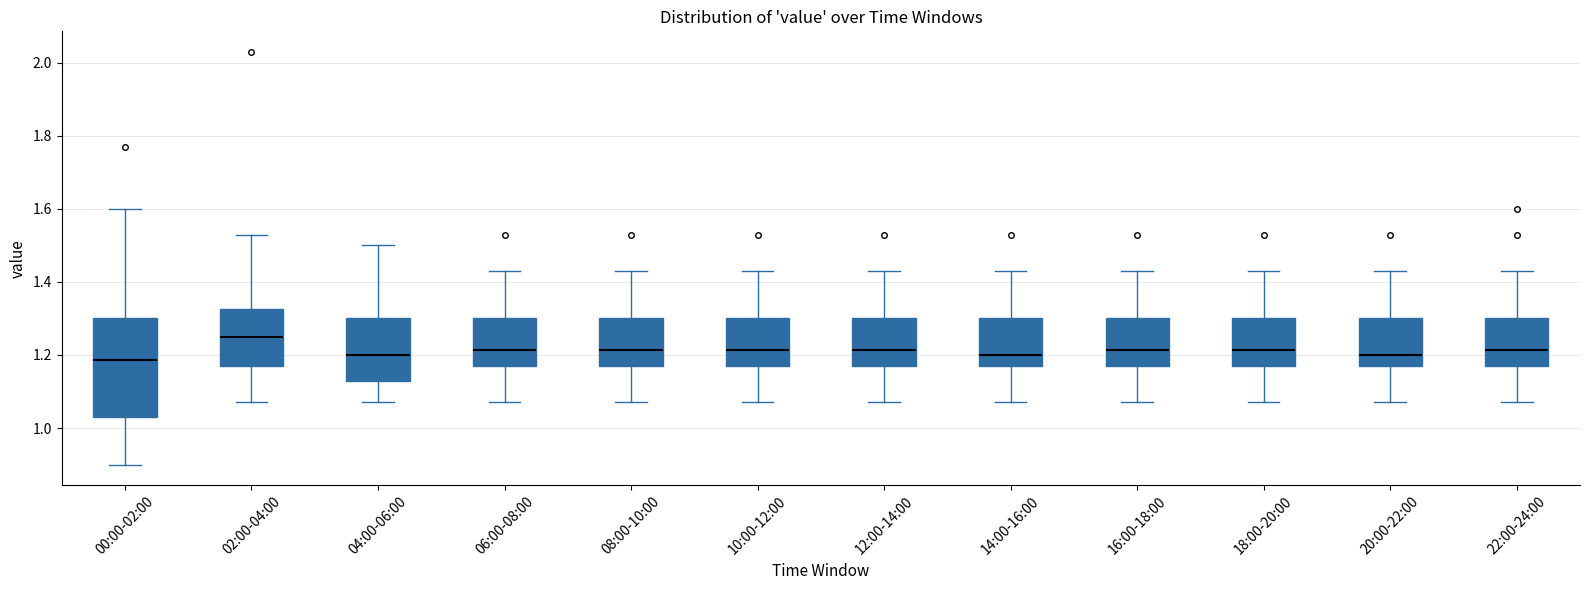

Where does the lower whisker of the box for 16:00-18:00 end on the y-axis? The values are not printed on the chart, so give them approximately, as read against the axis.

1.08